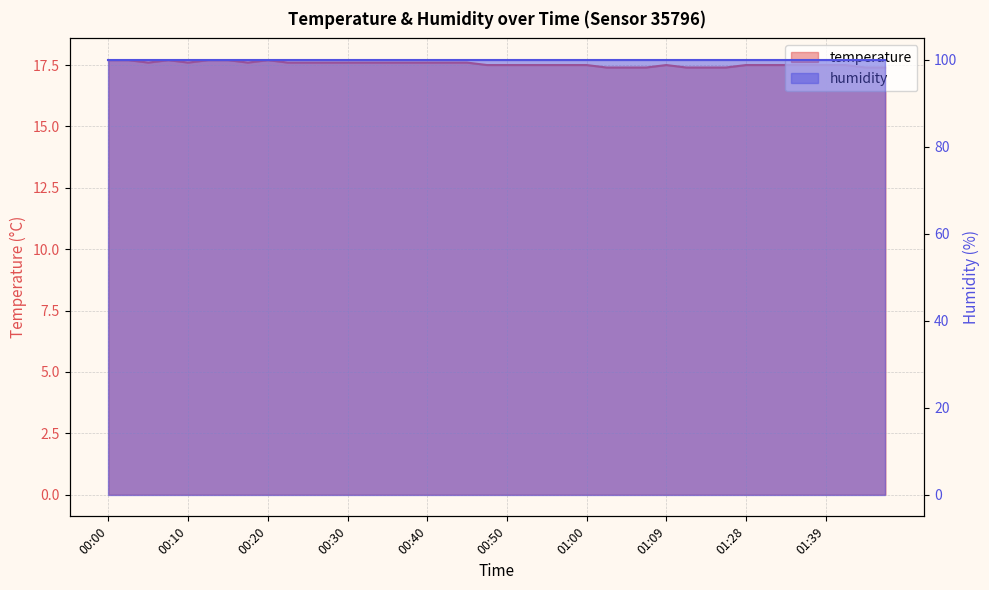

True or false: the data has more than 0 interior local peaks.

True